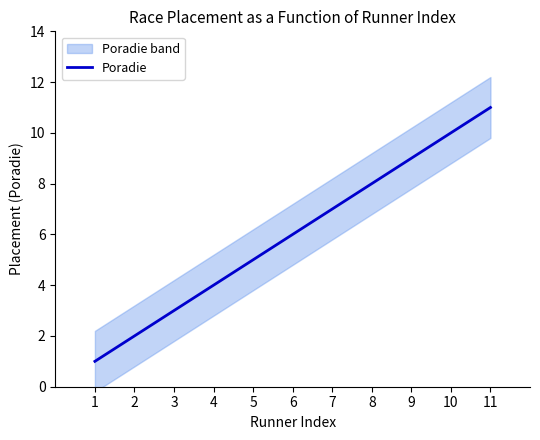

Reading right to left, list all the values displayed in this chart.

11	10	9	8	7	6	5	4	3	2	1